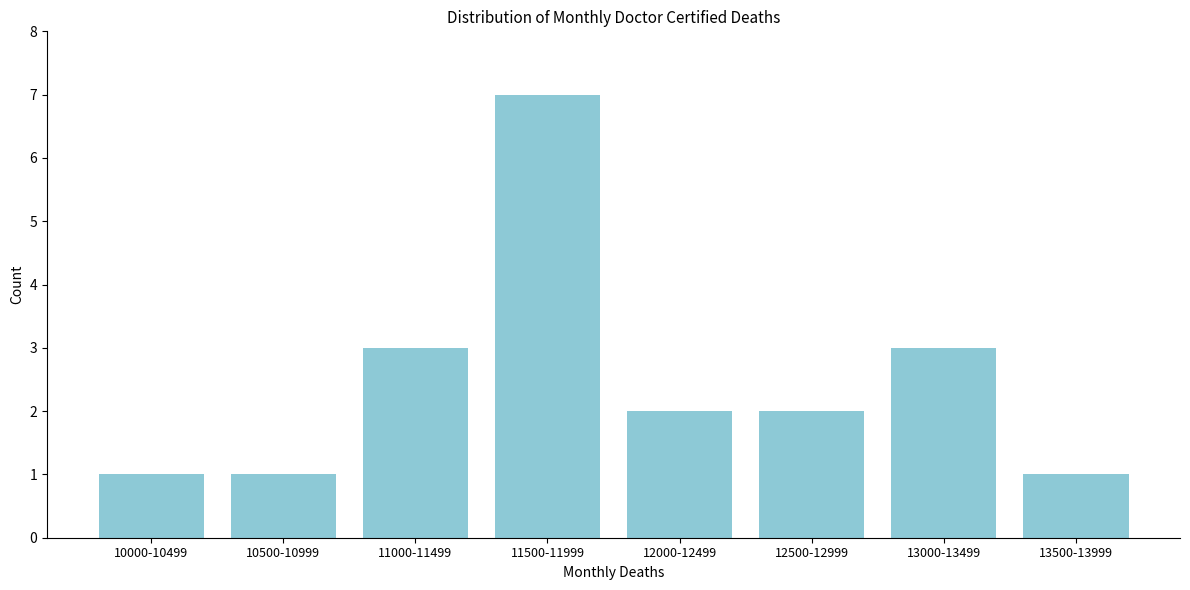

Reading left to right, transcribe all the data shown in this chart.

1	1	3	7	2	2	3	1